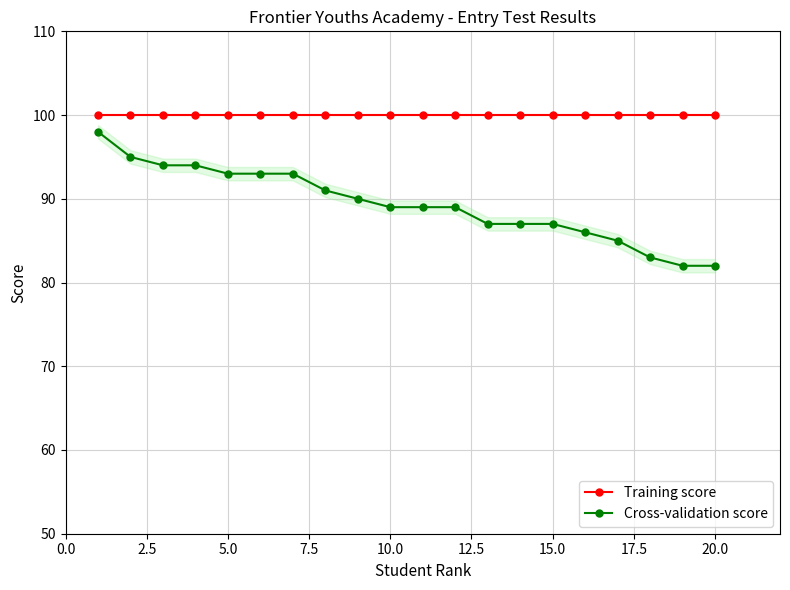

True or false: Training score has more than 0 points higher than both neighbors.

False